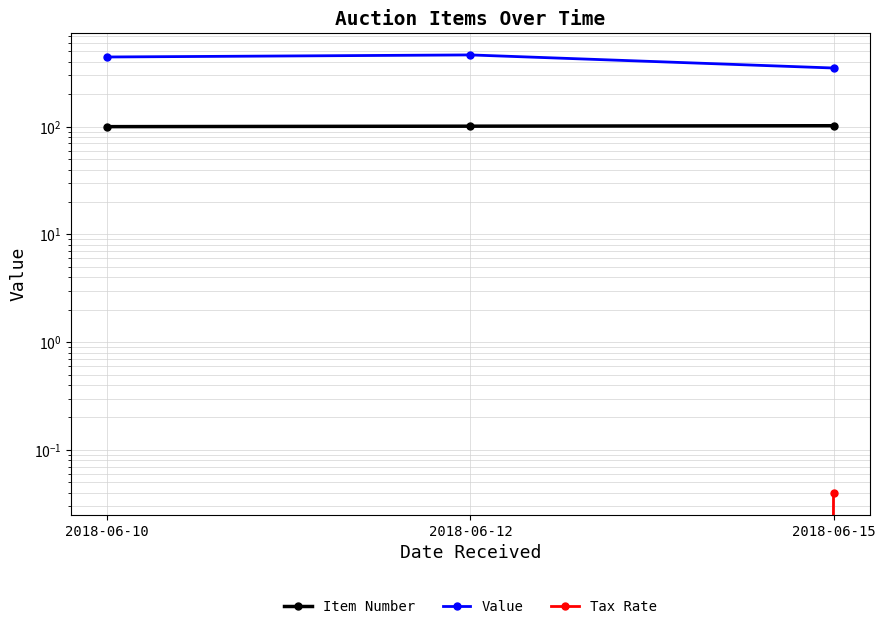

How many lines are shown in the chart?

3